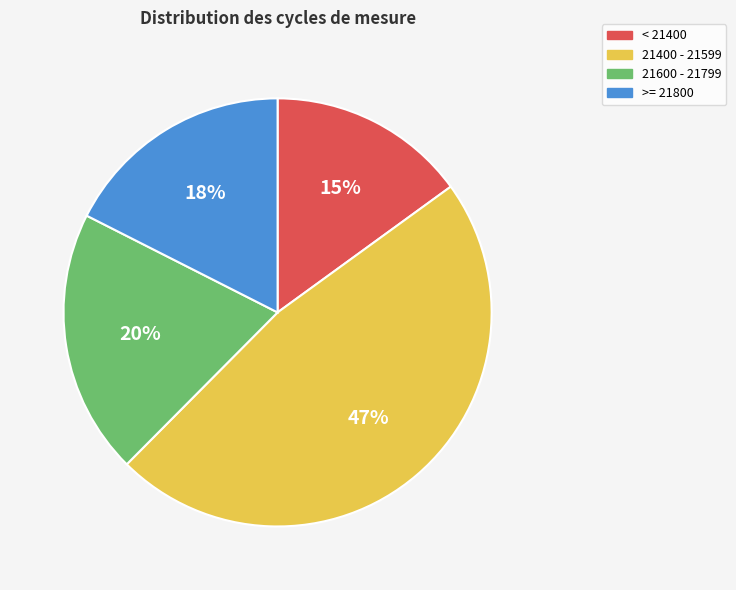

What percentage is the < 21400 slice, to the nearest percent?

15%